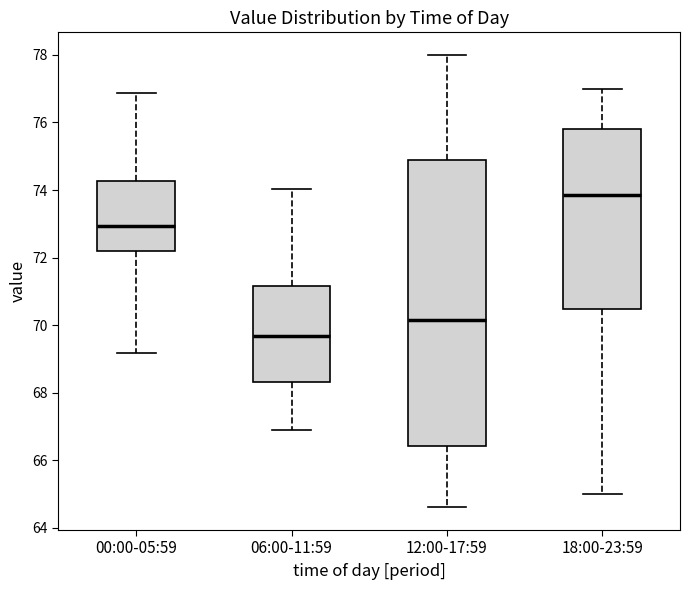

Where does the upper whisker of the box for 06:00-11:59 end on the y-axis? The values are not printed on the chart, so give them approximately, as read against the axis.

74.0